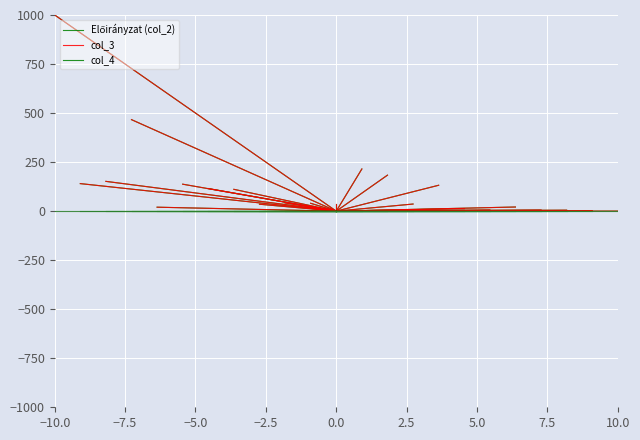

What position from the left is −10.0?

2